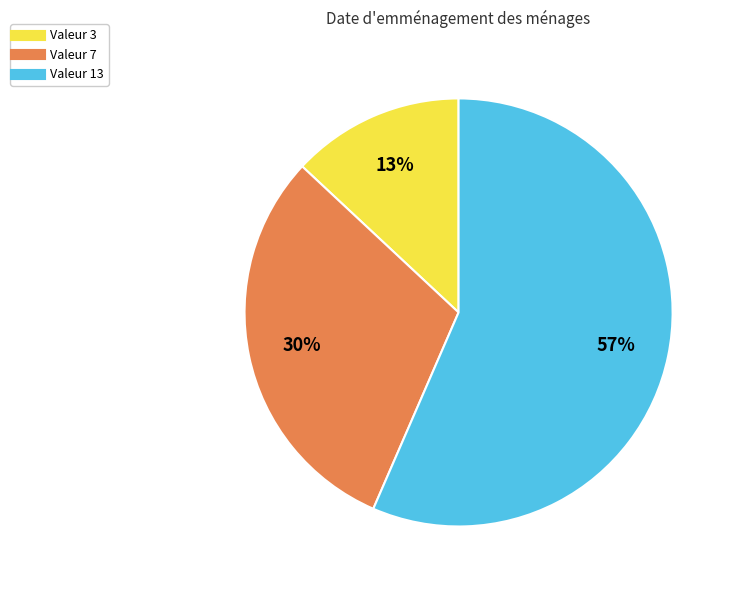

Is there any slice that represents more than half of the pie?

Yes